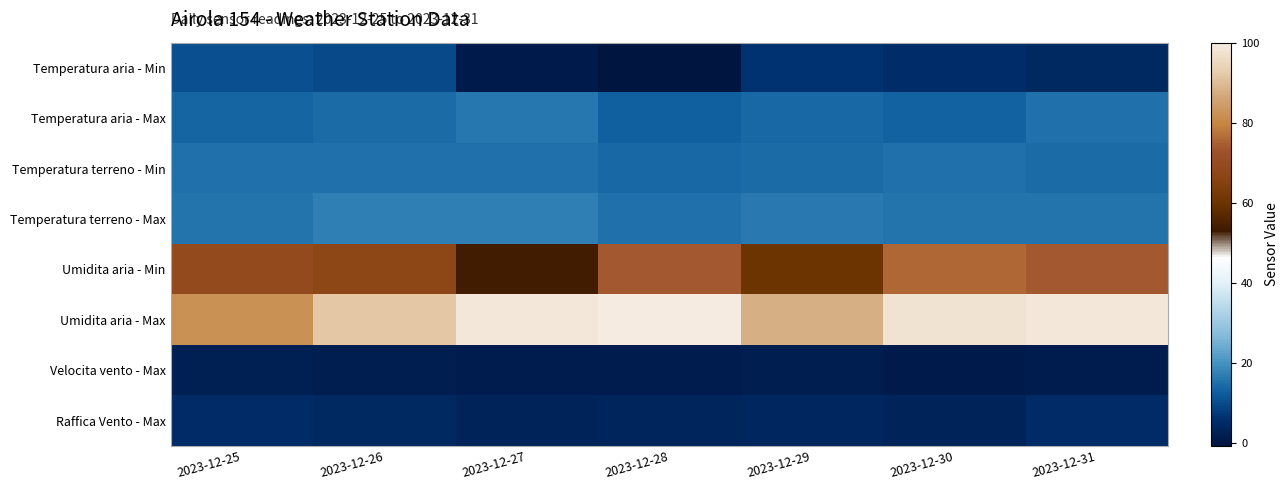

What is the difference between the highest and lowest values at 2023-12-31?

97.3